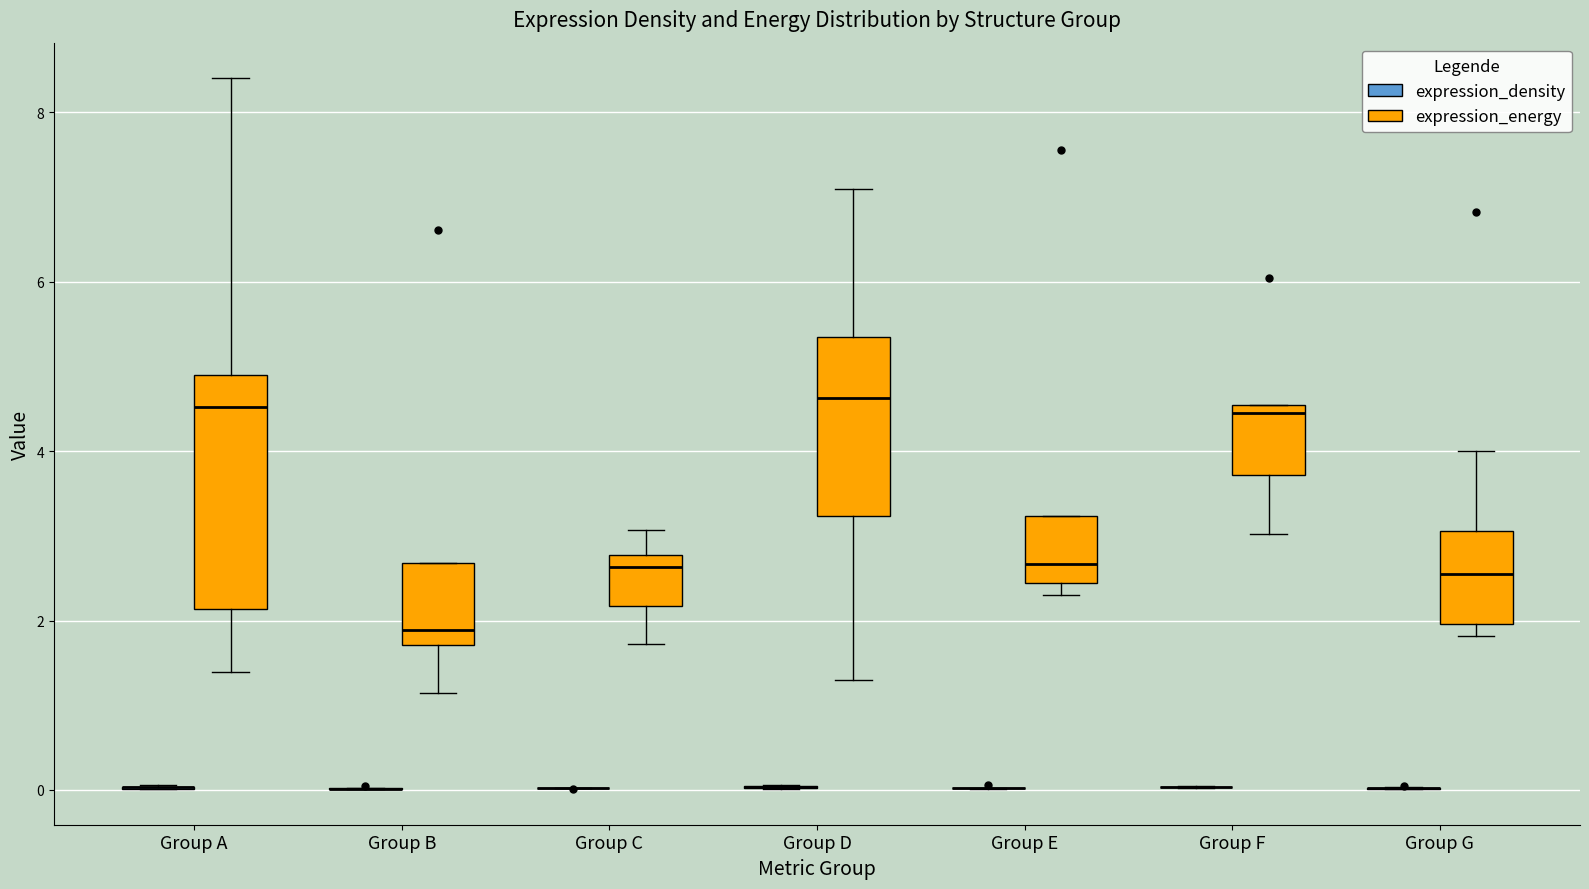

Which box is the tallest, from its lower edge to its upper edge?

Group A (expression_energy)